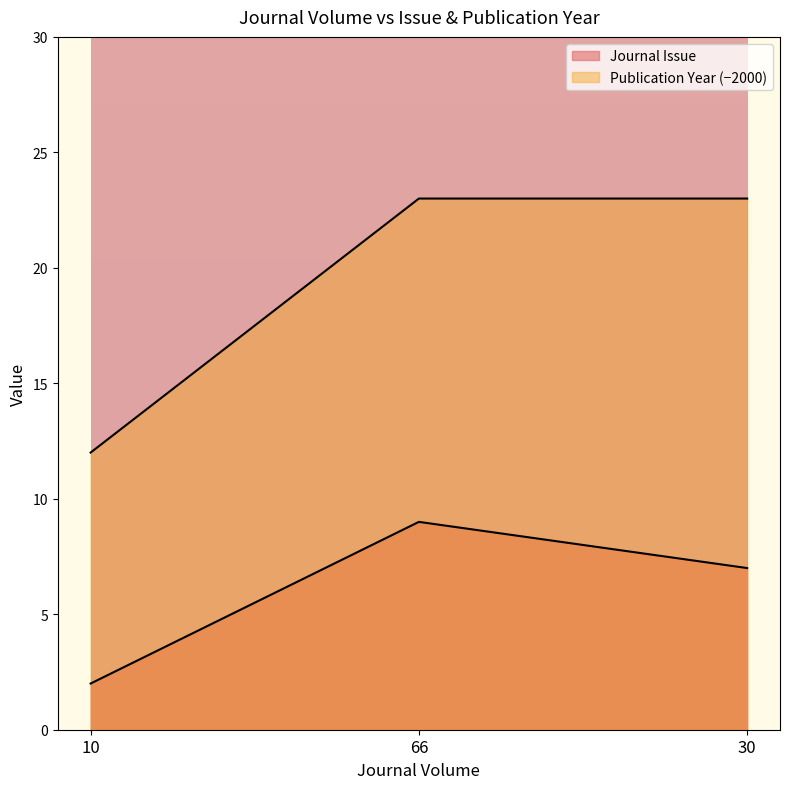

The Journal Issue series shows 3 at 10. True or false?

False